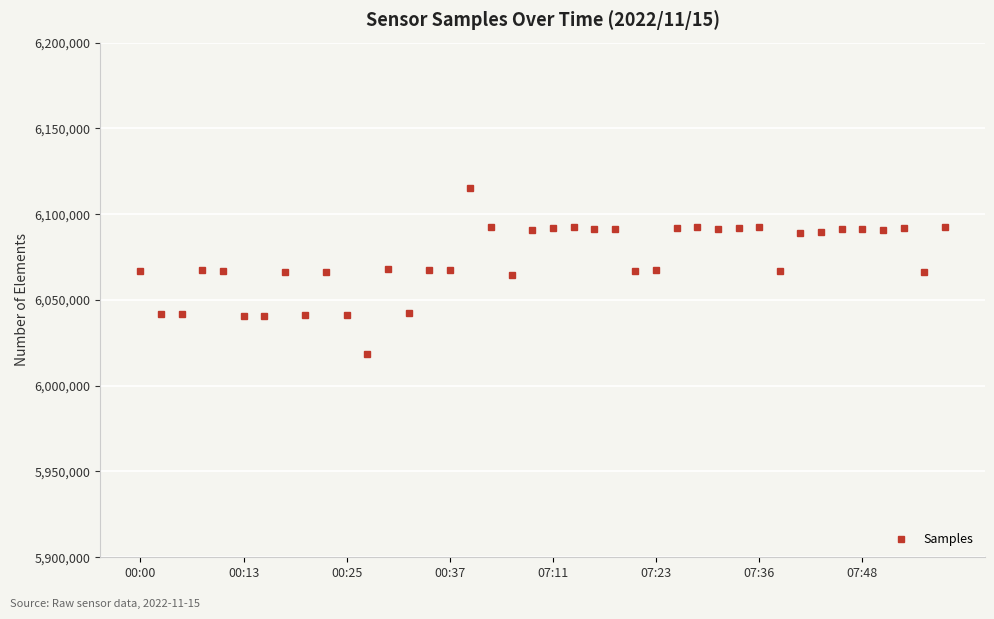

How many lines are shown in the chart?

1